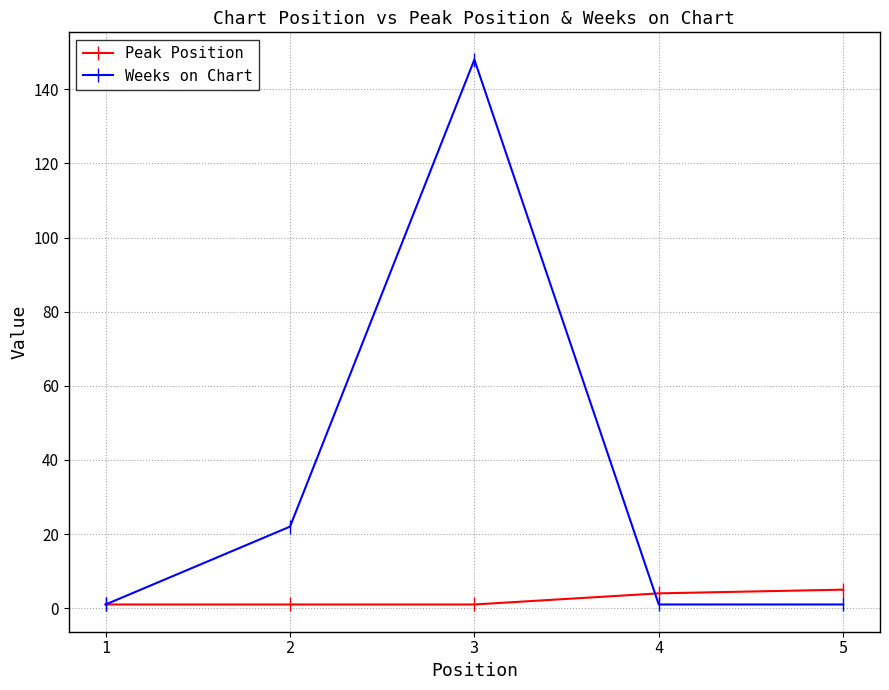

Which series has the largest total across all categories?

Weeks on Chart